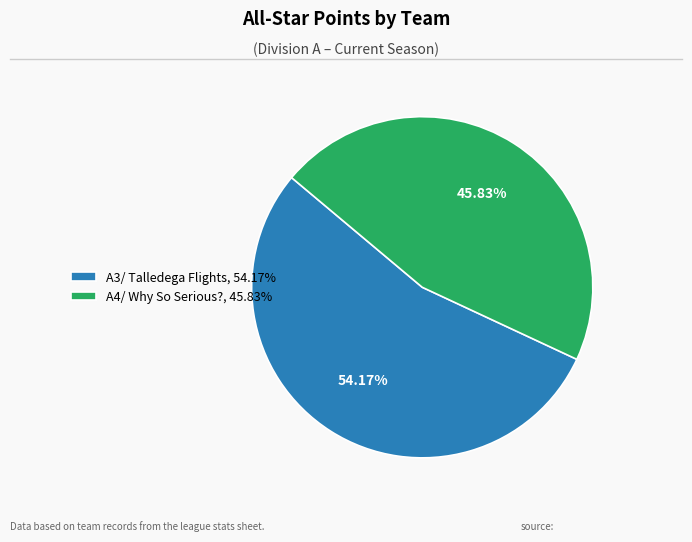

Does A3/ Talledega Flights, 54.17% account for over 50% of the chart?

Yes